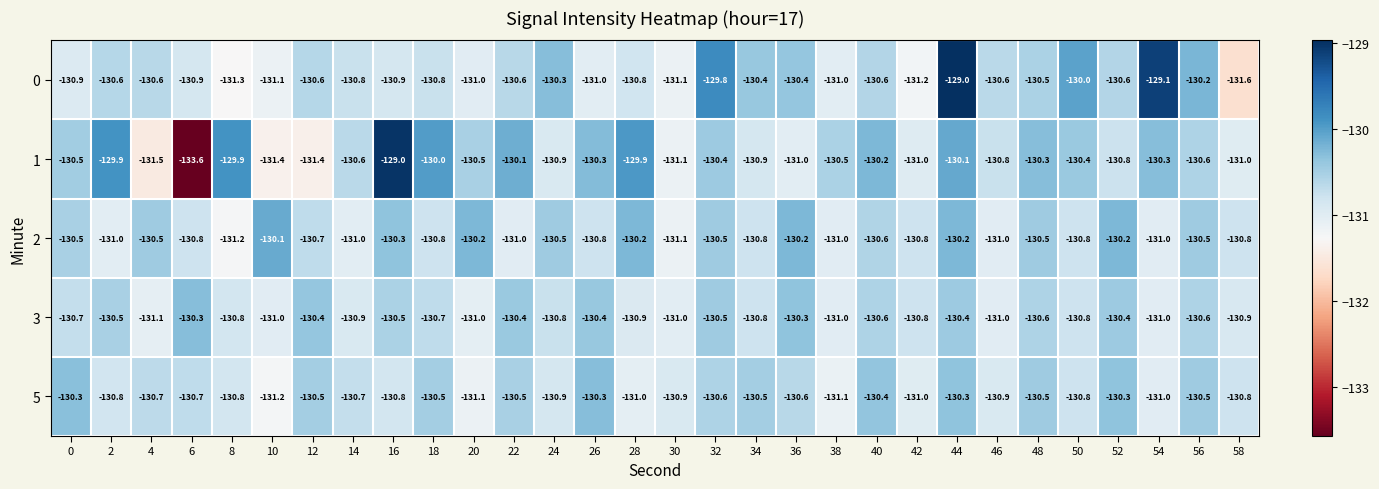

True or false: 1 has a value of -129.9 at 8.

True